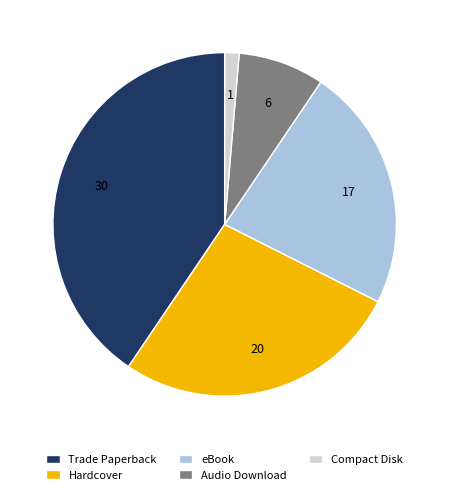

Is there any slice that represents more than half of the pie?

No